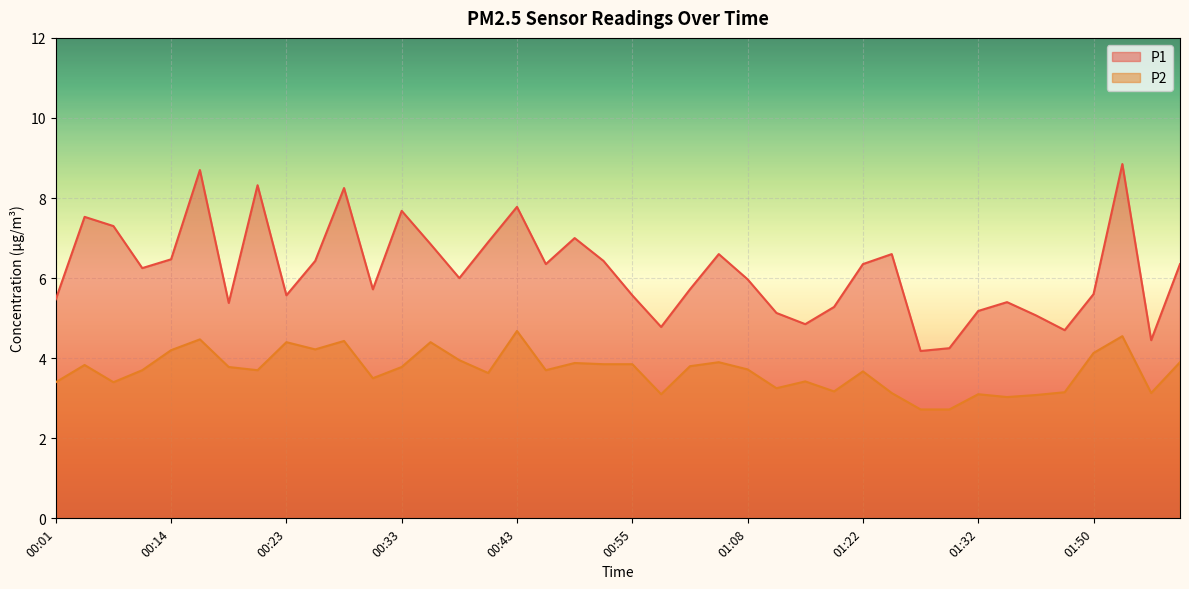

True or false: P1 and P2 cross at least once.

False